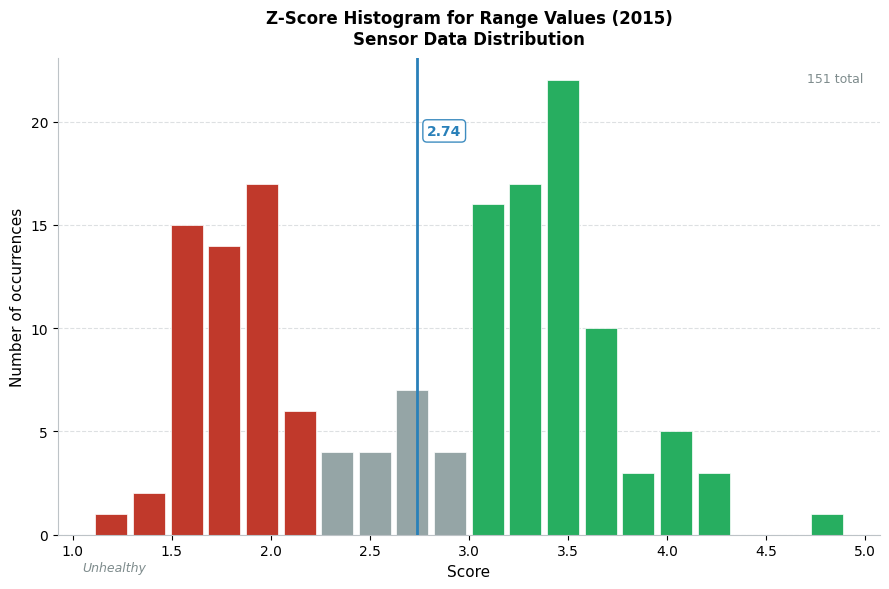

Read against the x-axis, roughly where is the centre of the tallest bar?

3.50